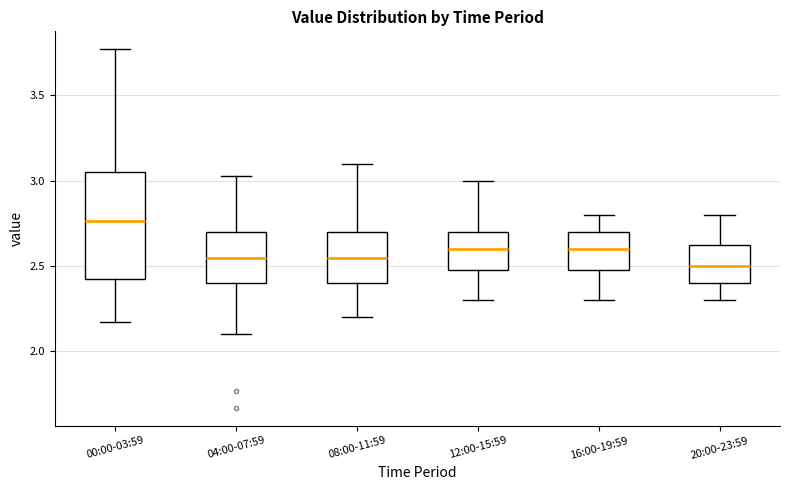

Which box's median line is the highest?

00:00-03:59